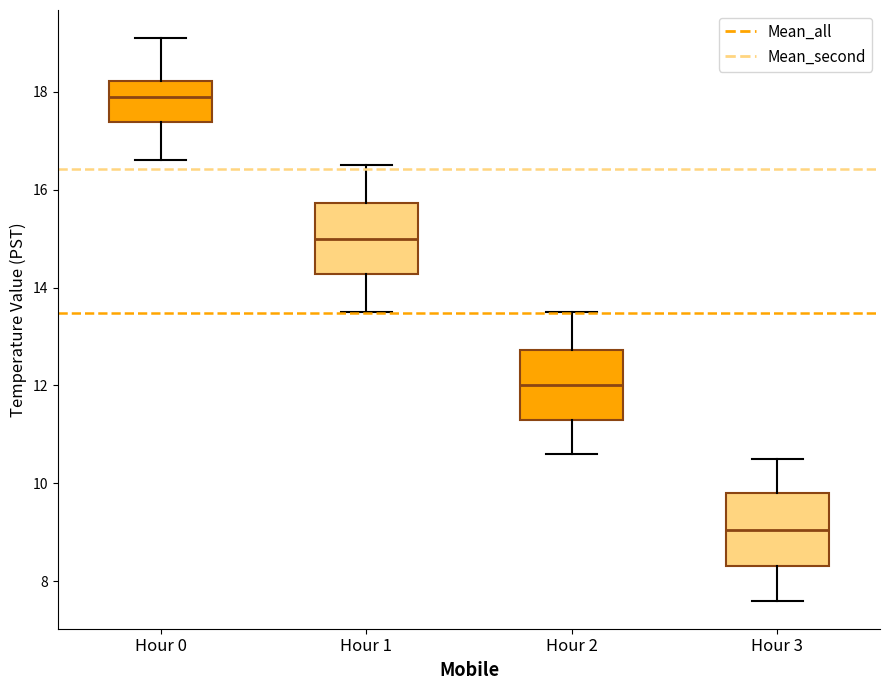

Reading left to right, transcribe this box plot: for each box, give where its median line is, the range the box spans, and where its two whiskers end, as read against the y-axis. The values are not printed on the chart, so give them approximately, as read against the axis.

Hour 0: median 18.0, box 17.4 to 18.2, whiskers 16.6 to 19.2
Hour 1: median 15.0, box 14.2 to 15.8, whiskers 13.6 to 16.6
Hour 2: median 12.0, box 11.4 to 12.8, whiskers 10.6 to 13.6
Hour 3: median 9.0, box 8.4 to 9.8, whiskers 7.6 to 10.6